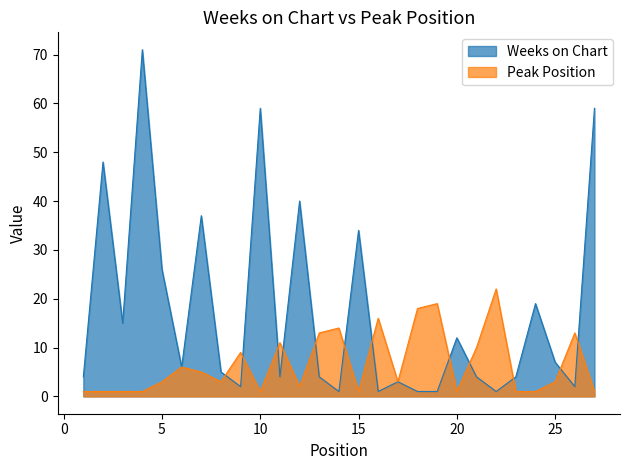

What is the greatest value displayed?

71